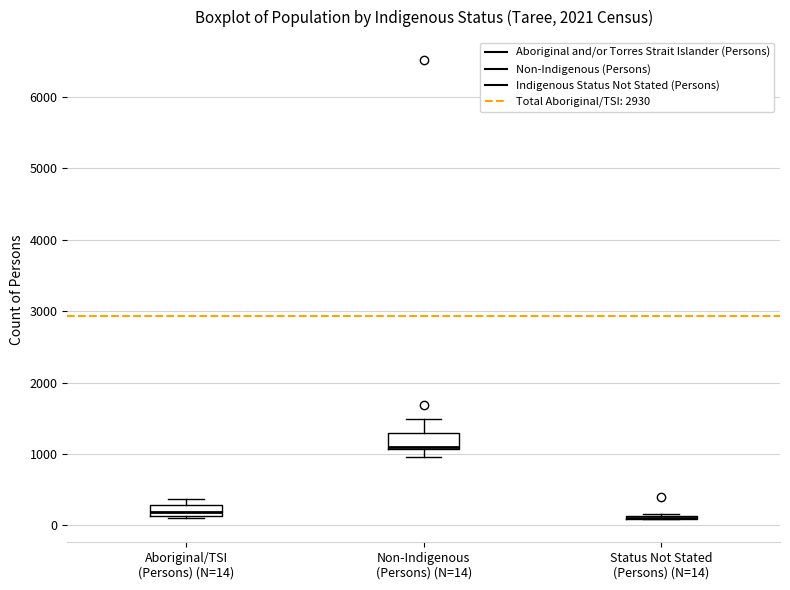

Where is the lower edge of the box for Aboriginal/TSI (Persons) (N=14) on the y-axis? The values are not printed on the chart, so give them approximately, as read against the axis.

100